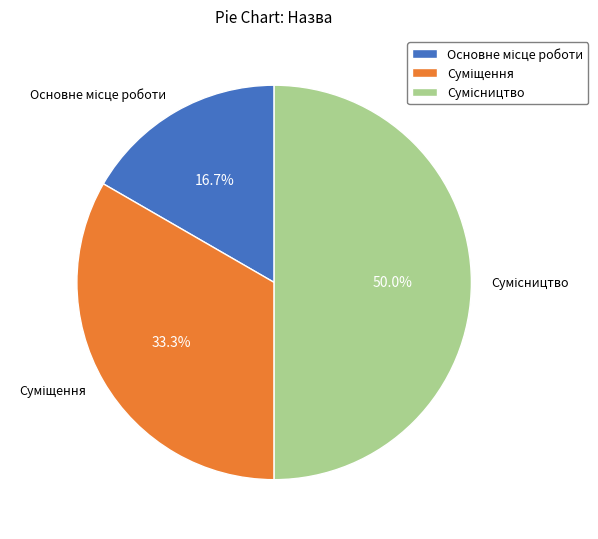

How many segments does this pie chart have?

3